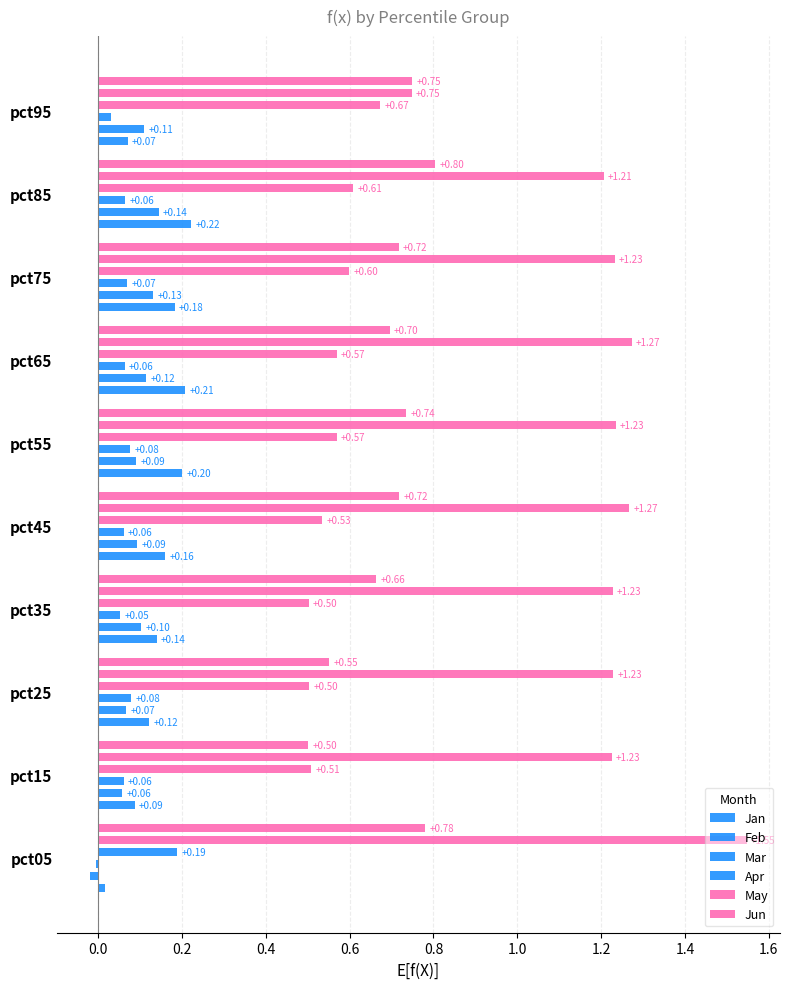

How many bars are there in total?

60